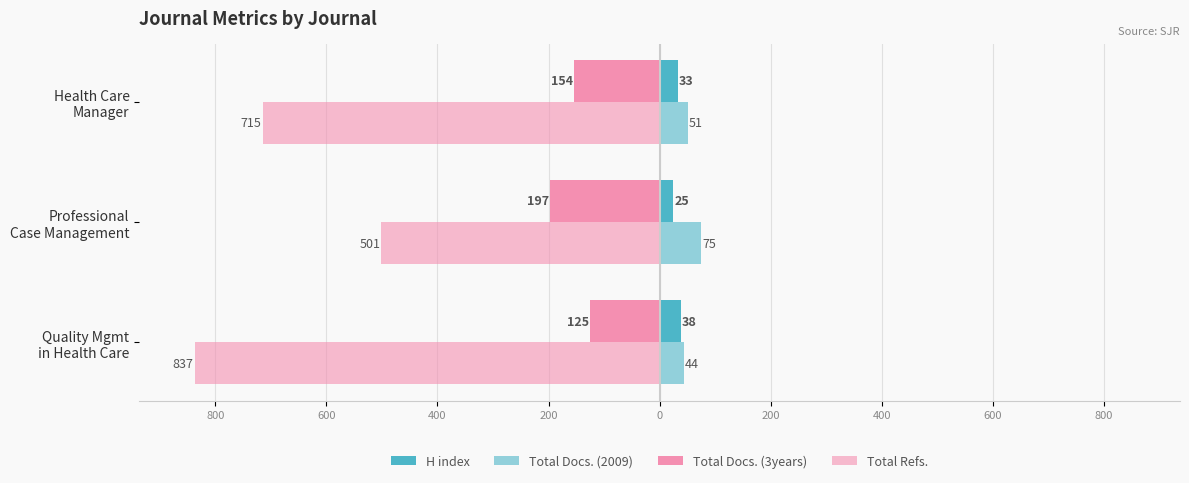

What are all the series names shown in the legend?

H index, Total Docs. (2009), Total Docs. (3years), Total Refs.